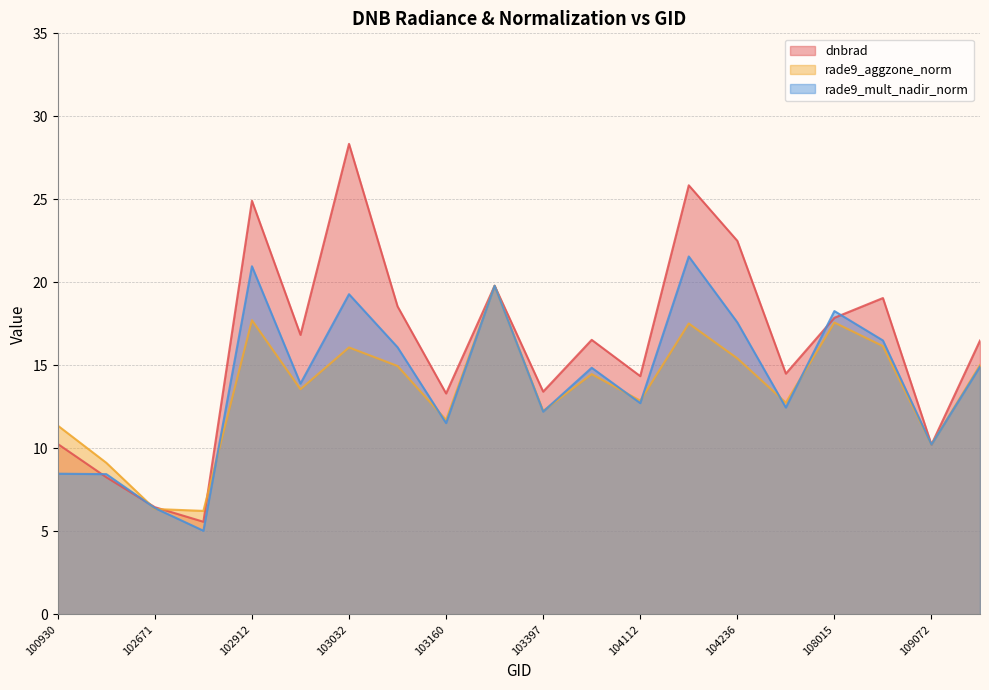

What is the difference between the dnbrad values at 104112 and 104355?

0.1